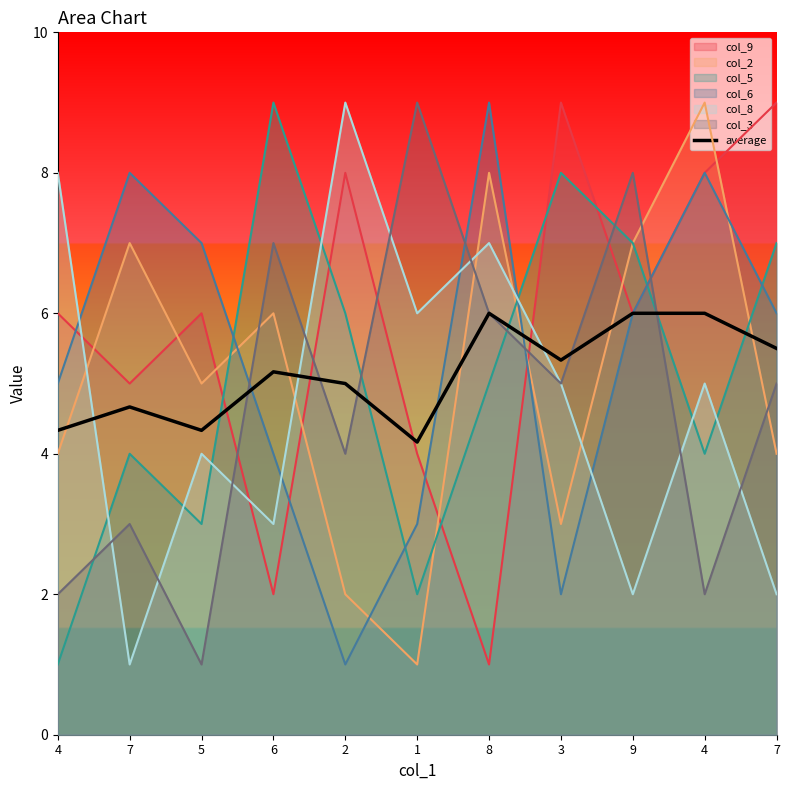

The value at 2 is 5.0. True or false?

True